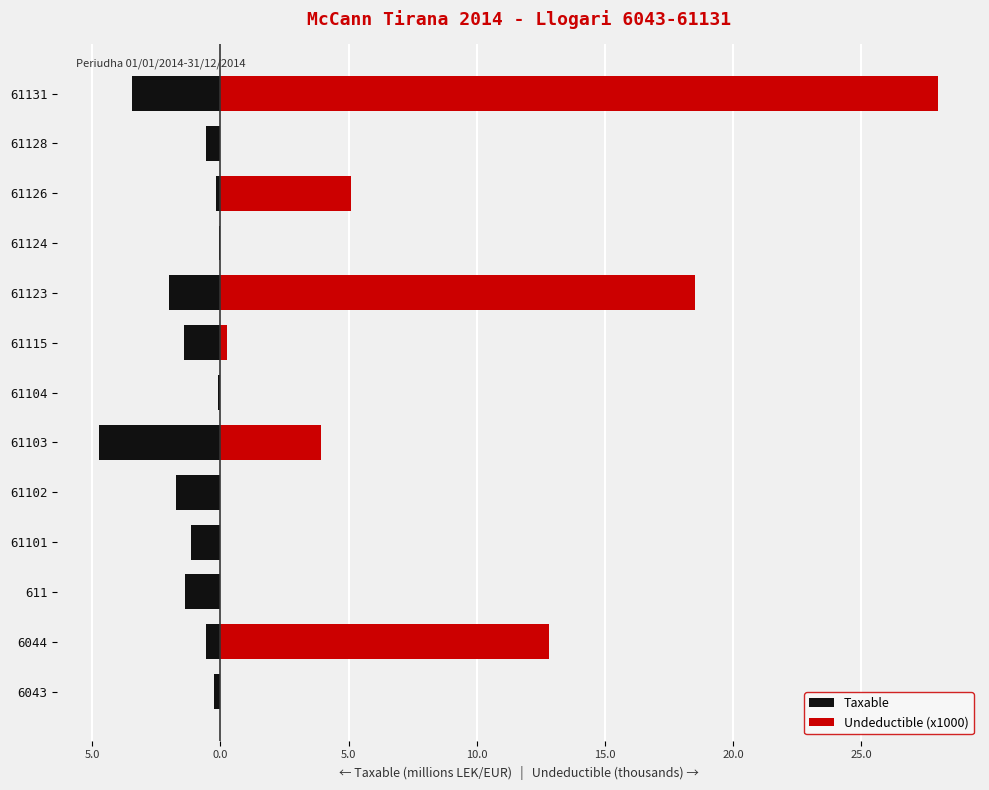

Is it true that Undeductible (x1000) equals 6.5 at 61103?

False